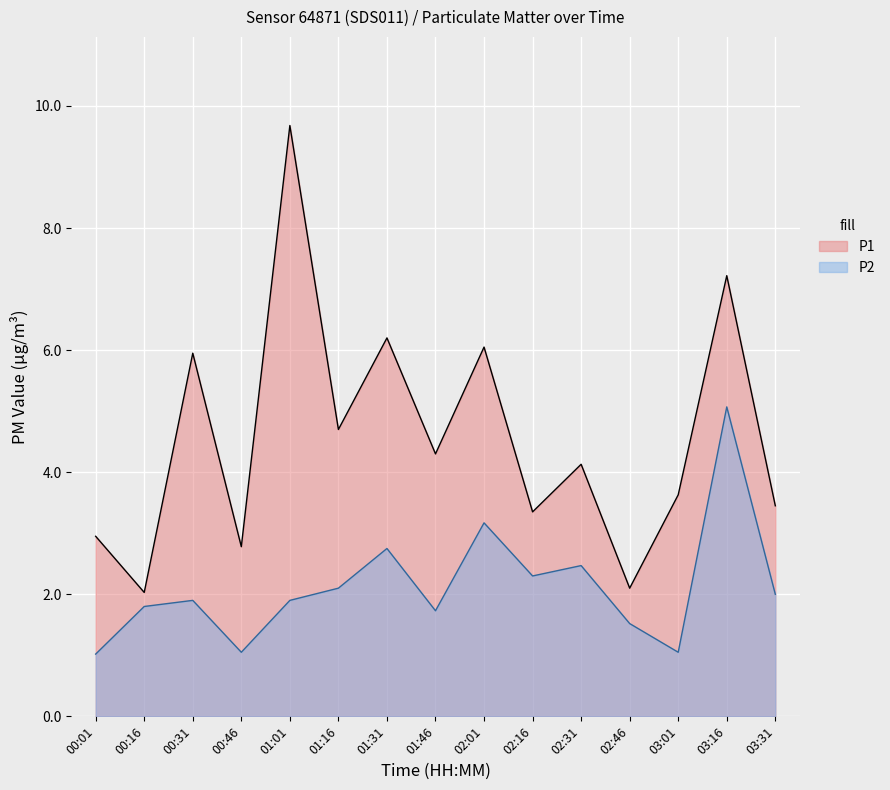

Which series has the largest range (max minus min)?

P1